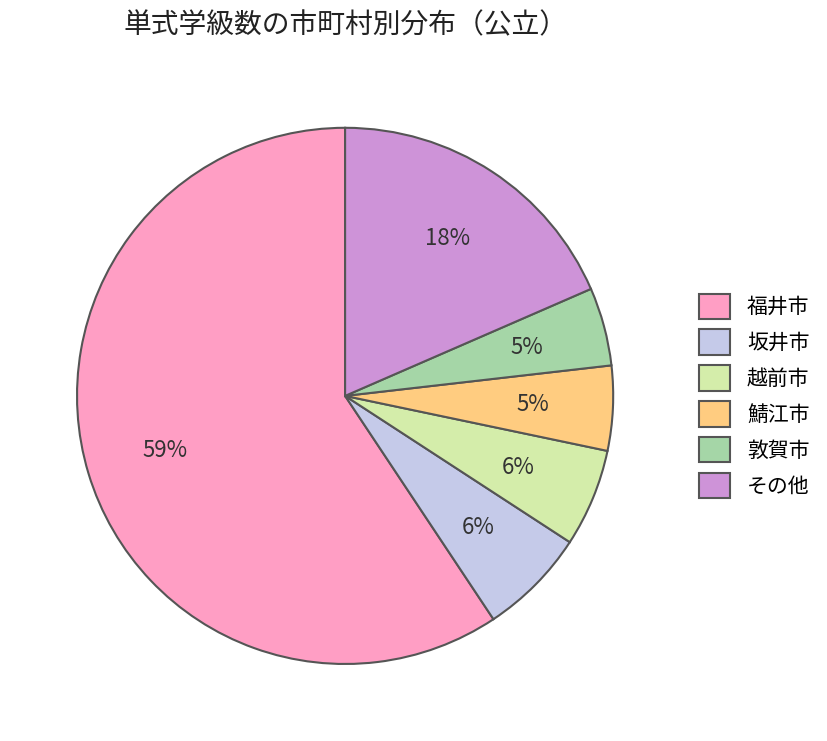

To the nearest percent, what is the average slice percentage?

17%